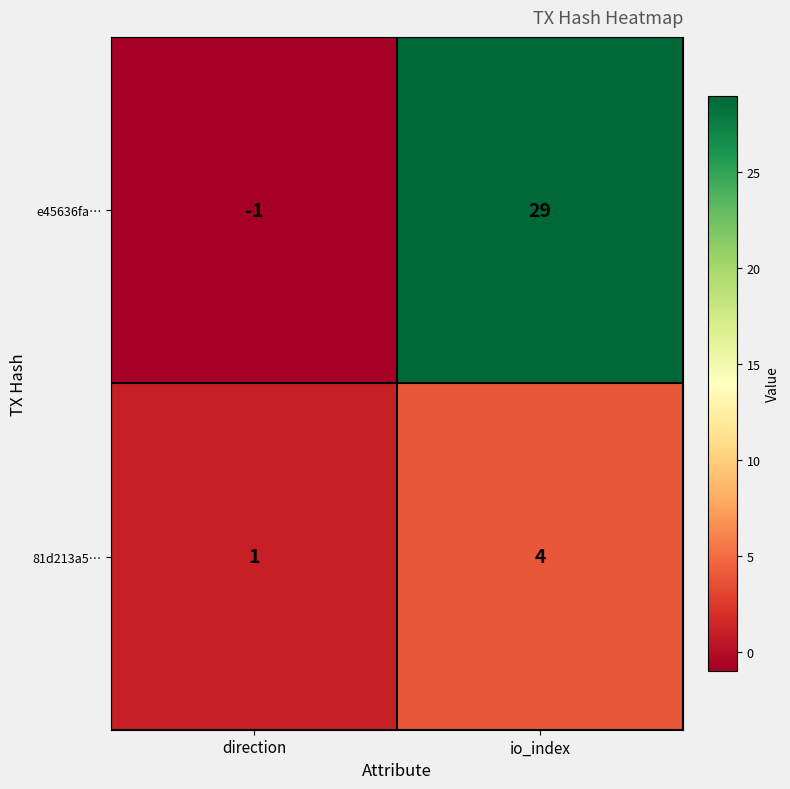

What is the sum of the 81d213a5… values at direction and io_index?

5